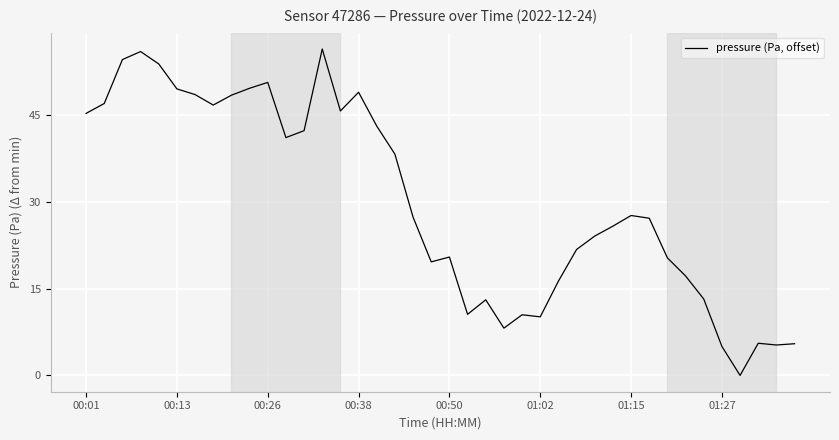

What is the difference between the maximum and minimum values?

56.4